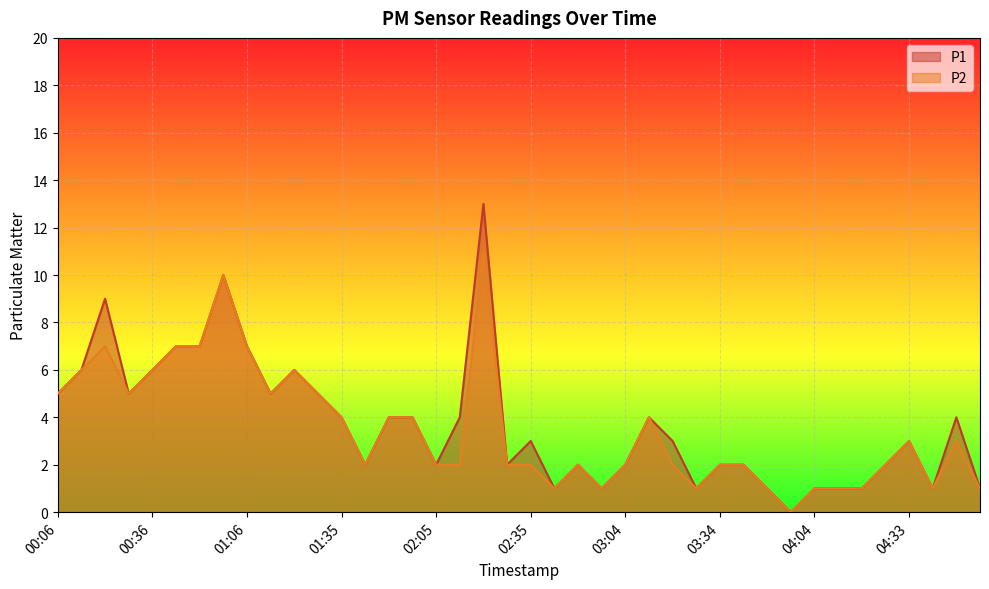

Which has a higher value, 00:28 or 04:41?

00:28